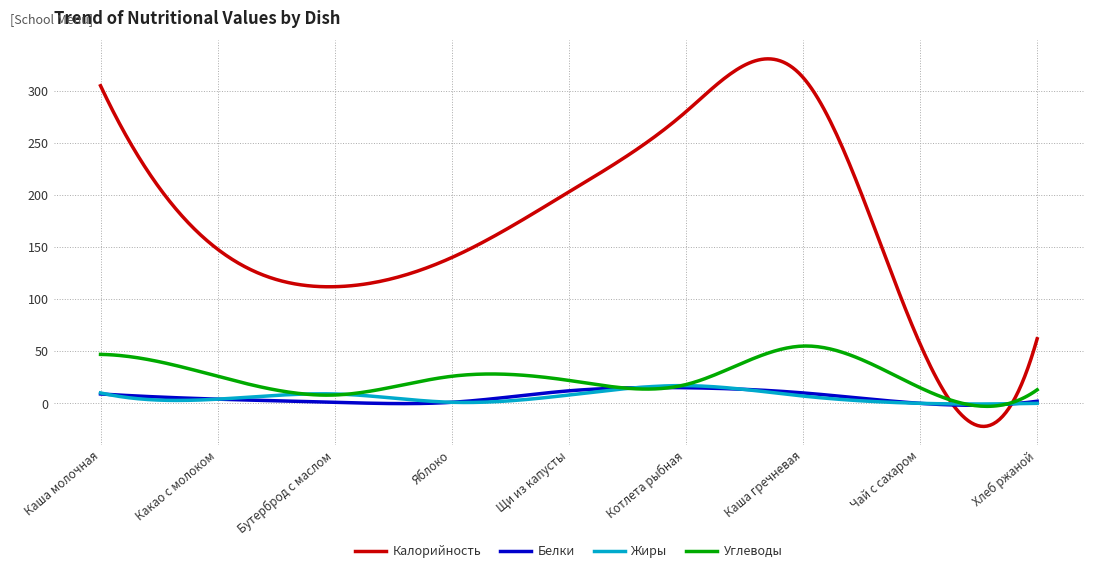

Which series has the widest spread of values?

Калорийность